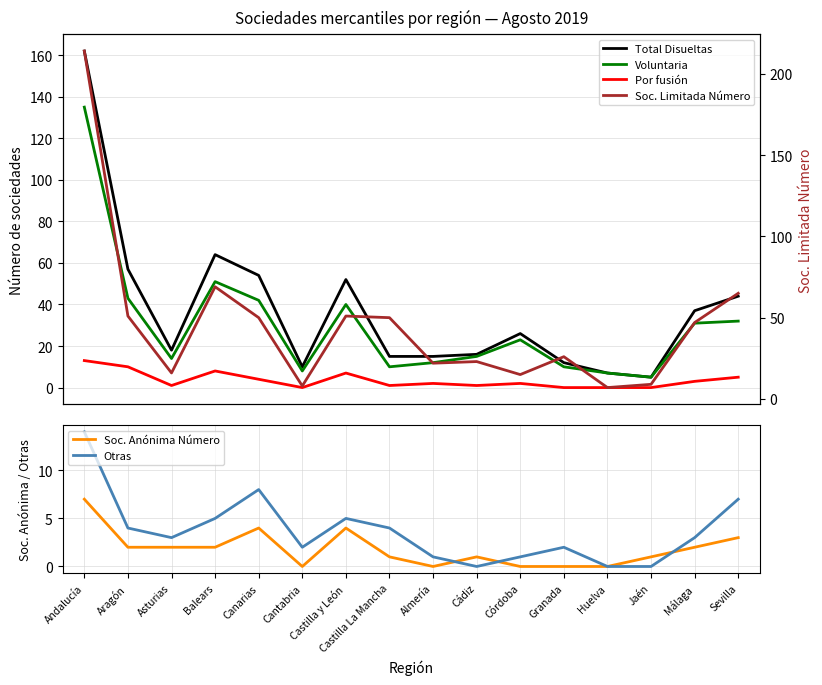

Rank the series by their maximum value, from lowest to highest.

Soc. Anónima Número, Por fusión, Otras, Voluntaria, Total Disueltas, Soc. Limitada Número